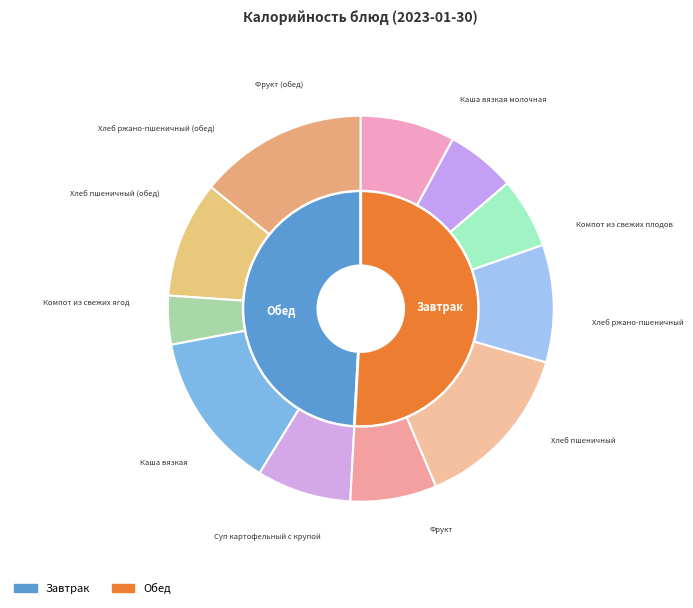

What is the change in value from Фрукт to Хлеб ржано-пшеничный (обед)?

-25.0